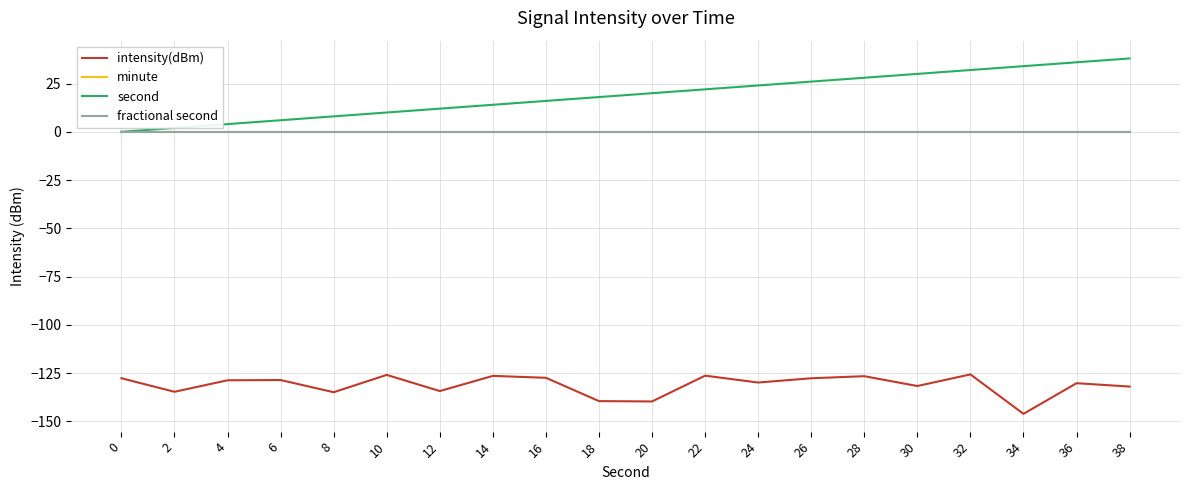

What is the average value of the second series?

19.0